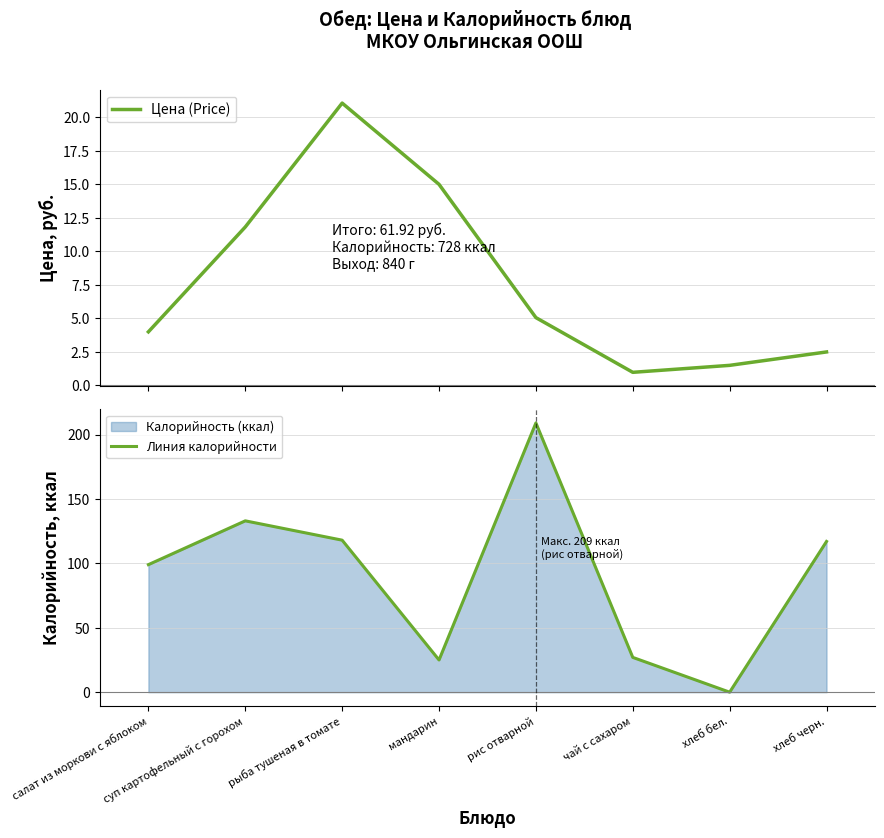

How many data points in Цена (Price) are less than 5?

4